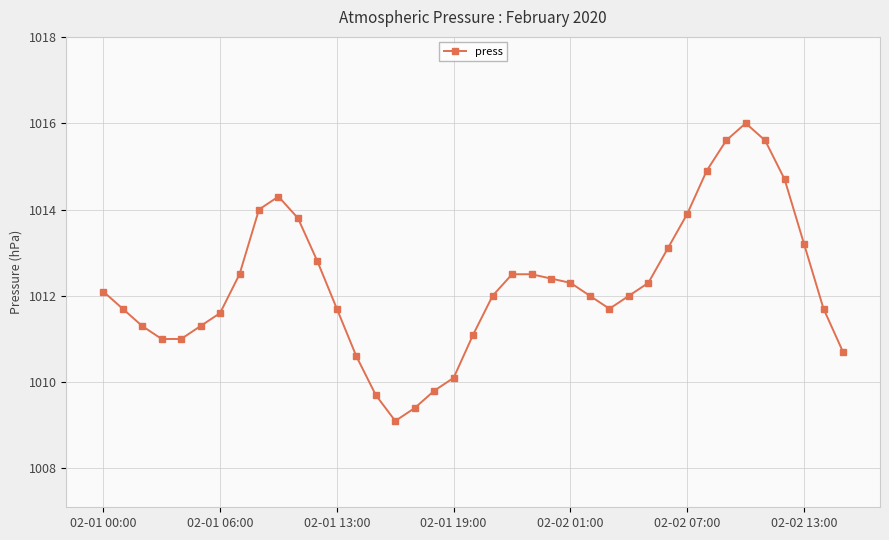

What is the difference between the maximum and minimum values?

6.9